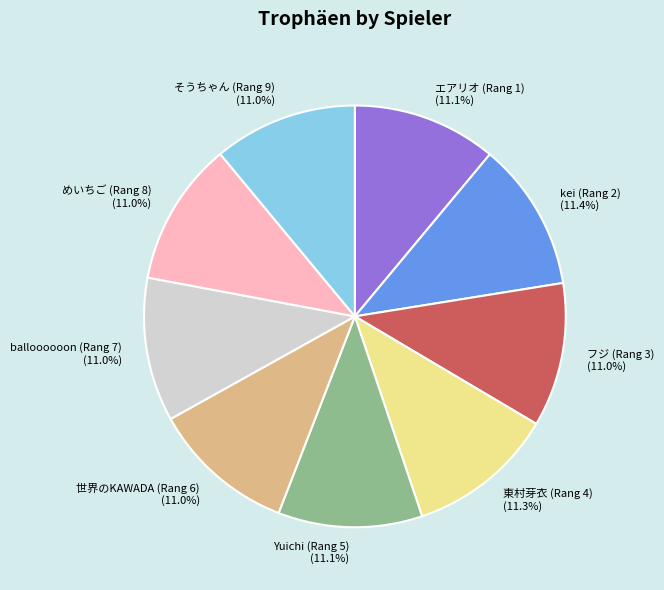

Does balloooooon (Rang 7) represent more than half of the total?

No